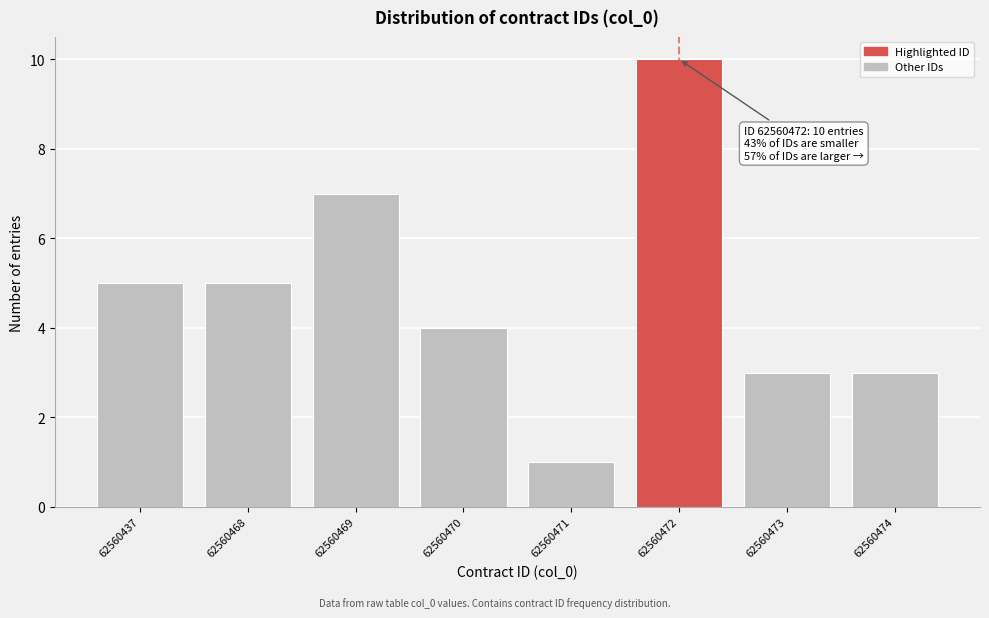

Reading left to right, transcribe all the data shown in this chart.

5	5	7	4	1	10	3	3